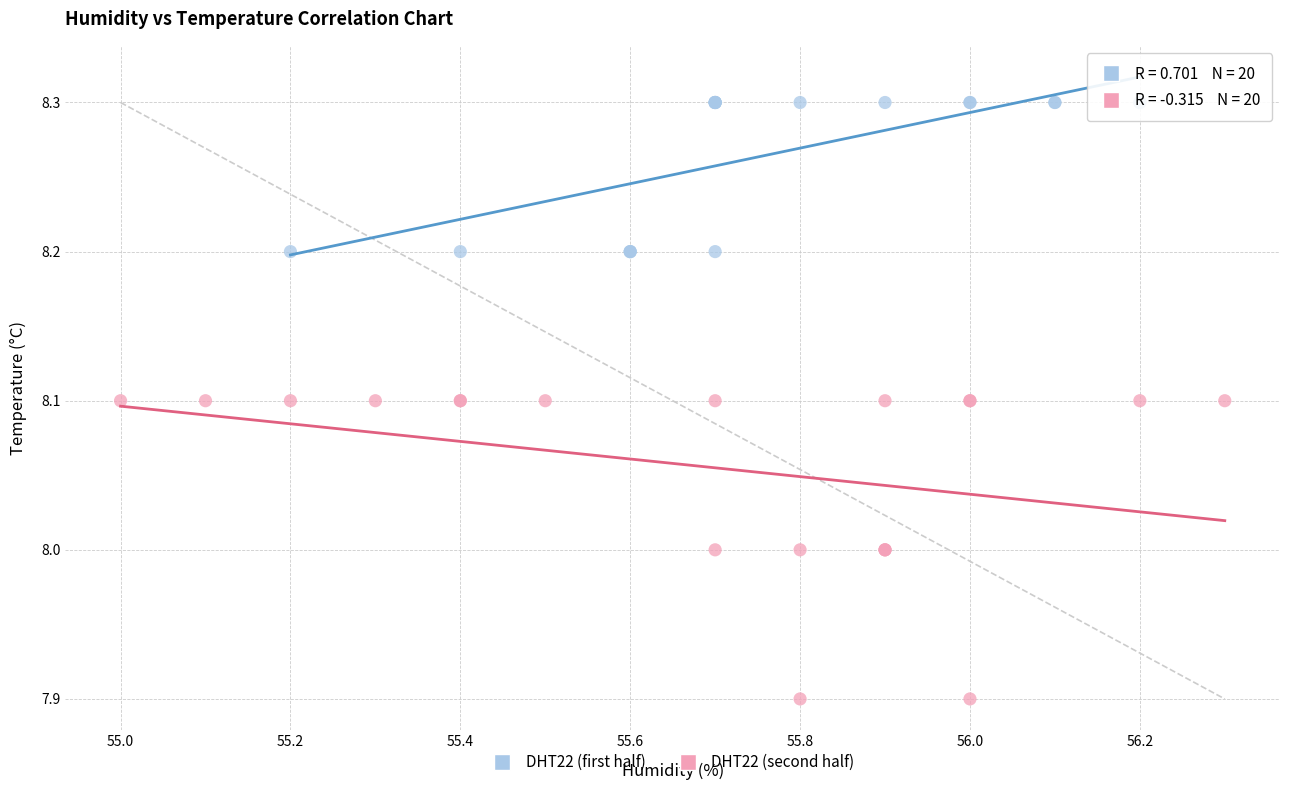

Which series contains the lowest Y value?

DHT22 (second half)